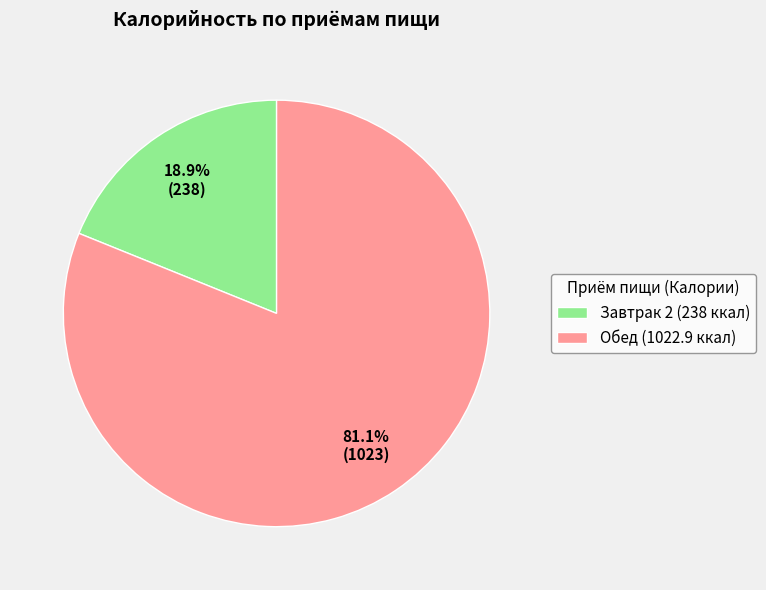

Combined, do Завтрак 2 (238 ккал) and Обед (1022.9 ккал) account for over 50%?

Yes